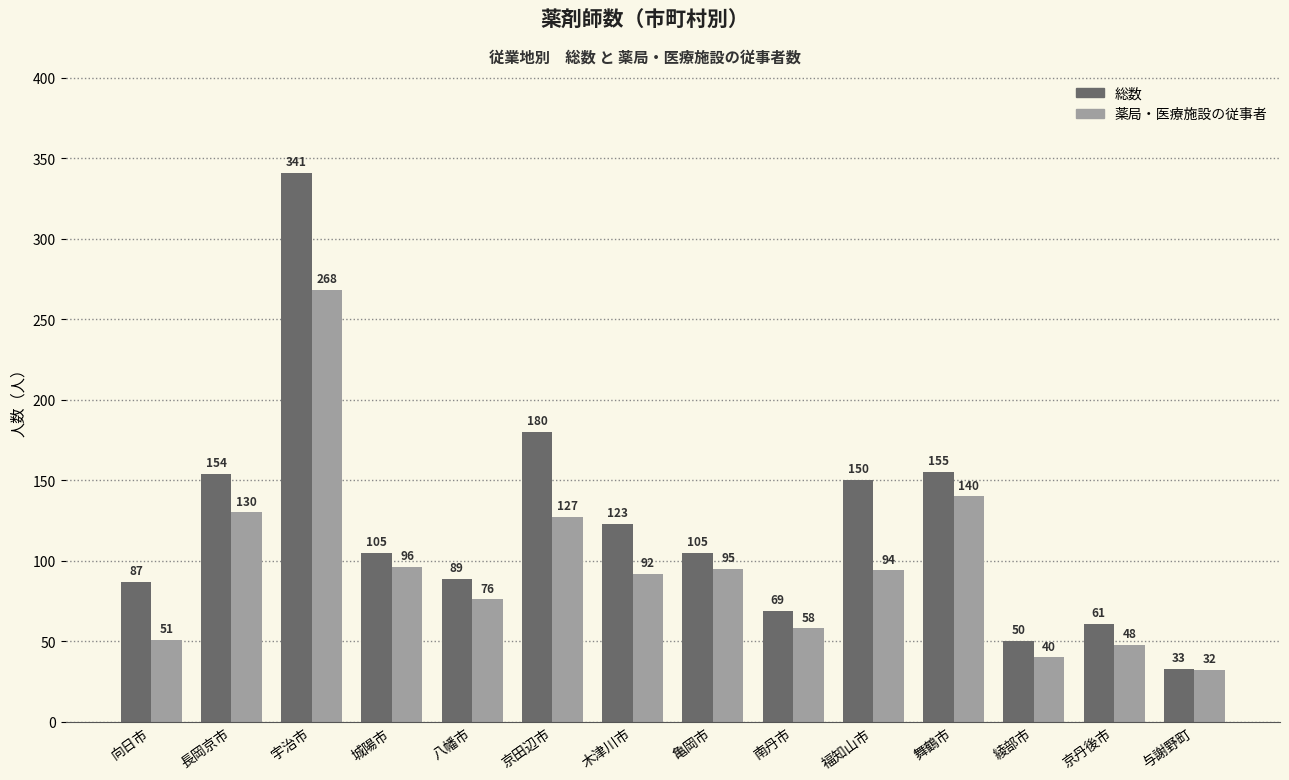

Reading left to right, transcribe all the data shown in this chart.

総数: 87	154	341	105	89	180	123	105	69	150	155	50	61	33
薬局・医療施設の従事者: 51	130	268	96	76	127	92	95	58	94	140	40	48	32